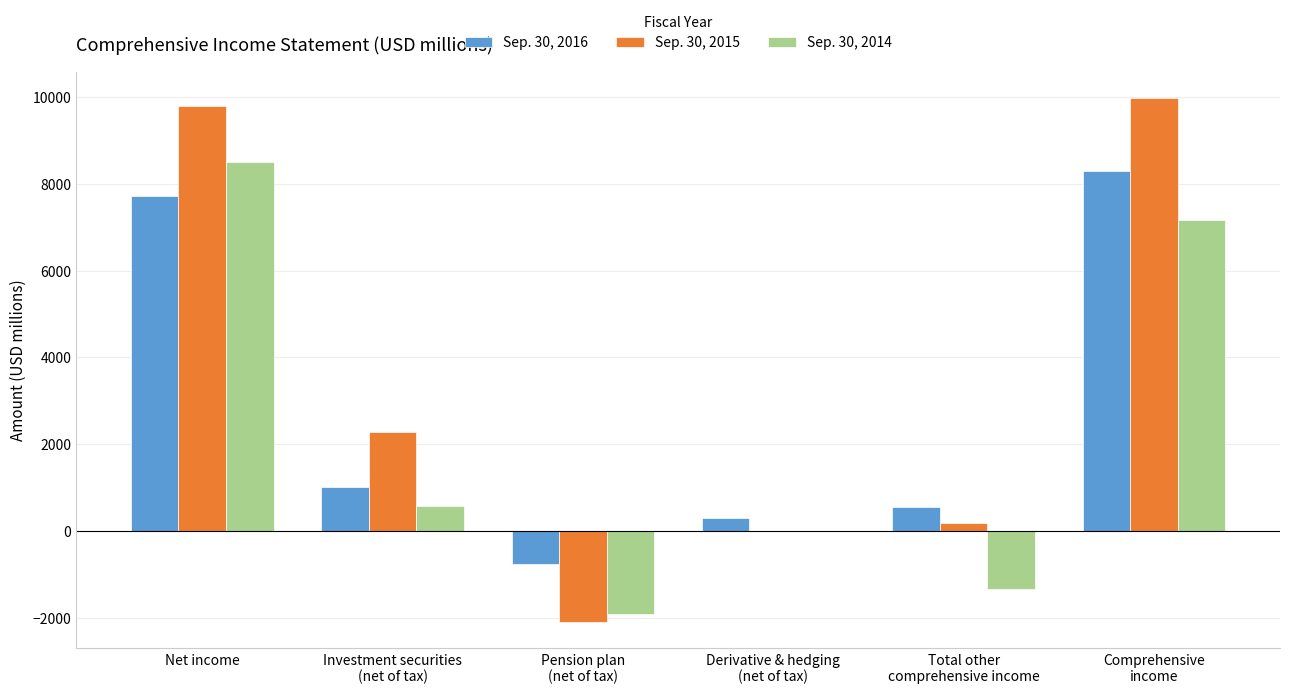

What is the spread (max minus min) of values at Derivative & hedging
(net of tax)?

299